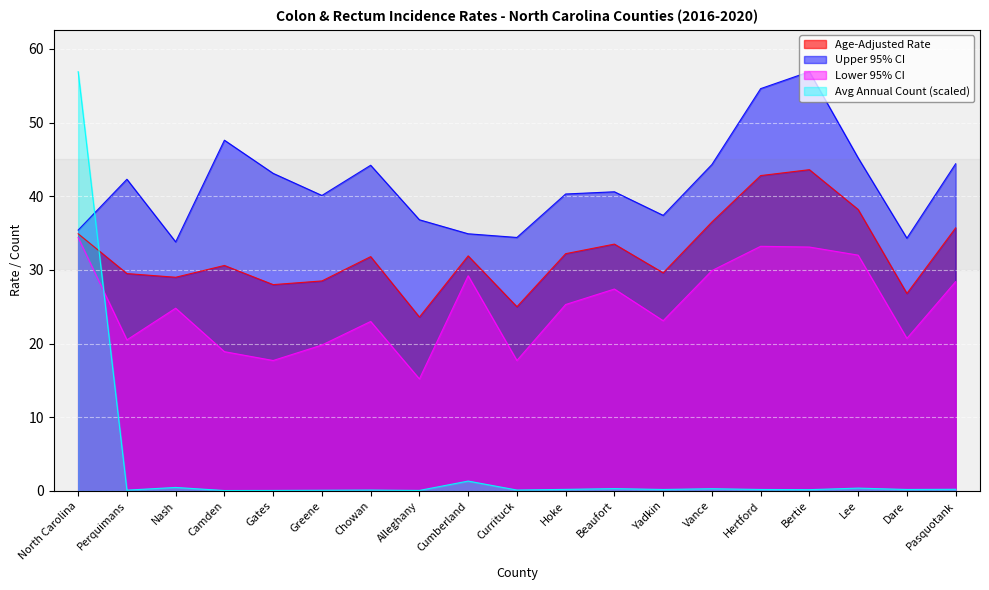

What is the label of the 4th point from the left?

Camden